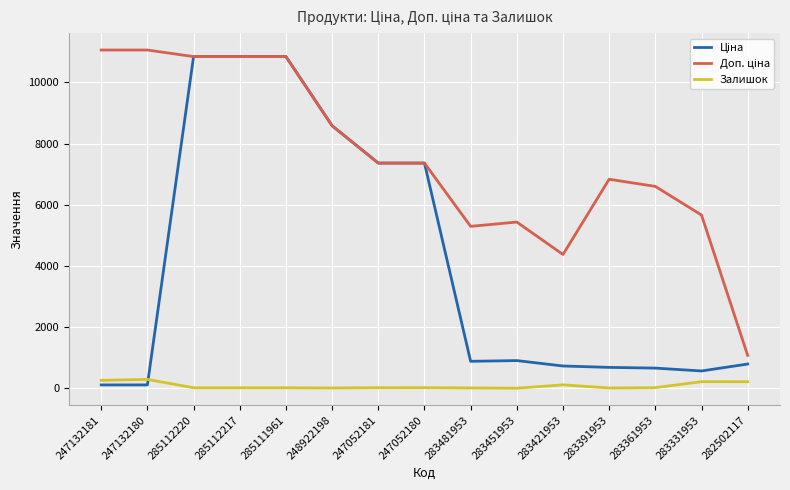

What is the maximum value for Залишок?

290.0